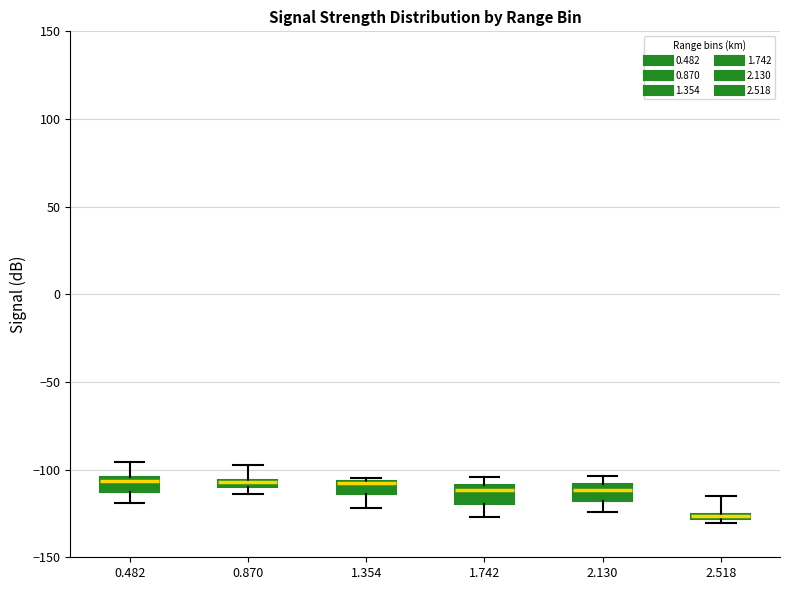

Where does the upper whisker of the box at x = 0.482 end on the y-axis? The values are not printed on the chart, so give them approximately, as read against the axis.

-95